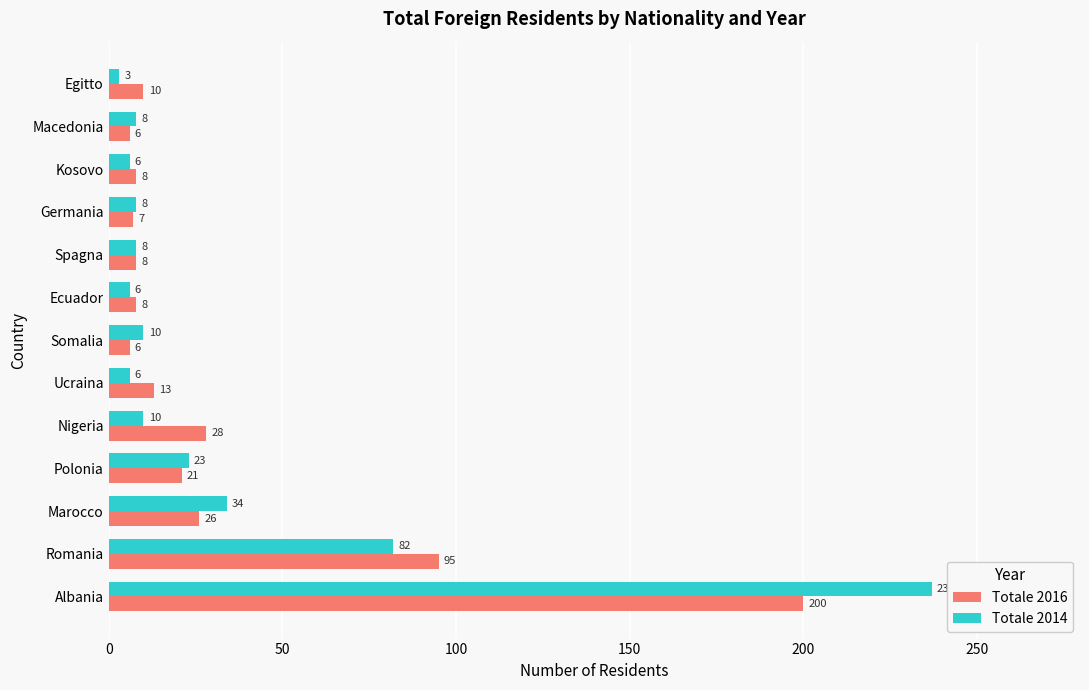

What is the difference between the maximum and minimum values in the Totale 2014 series?

234